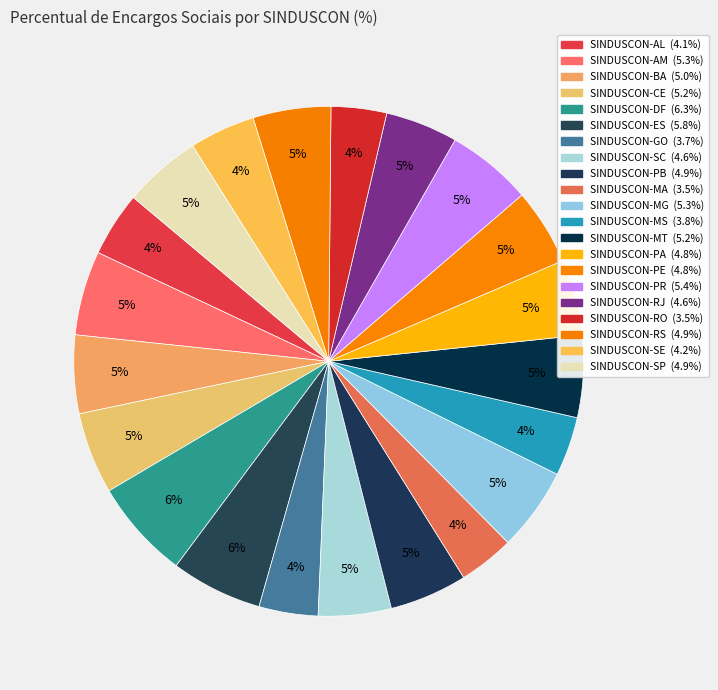

Rank the categories by value from highest to lowest.

SINDUSCON-DF, SINDUSCON-ES, SINDUSCON-PR, SINDUSCON-AM, SINDUSCON-MG, SINDUSCON-MT, SINDUSCON-CE, SINDUSCON-BA, SINDUSCON-RS, SINDUSCON-PB, SINDUSCON-SP, SINDUSCON-PE, SINDUSCON-PA, SINDUSCON-SC, SINDUSCON-RJ, SINDUSCON-SE, SINDUSCON-AL, SINDUSCON-MS, SINDUSCON-GO, SINDUSCON-MA, SINDUSCON-RO